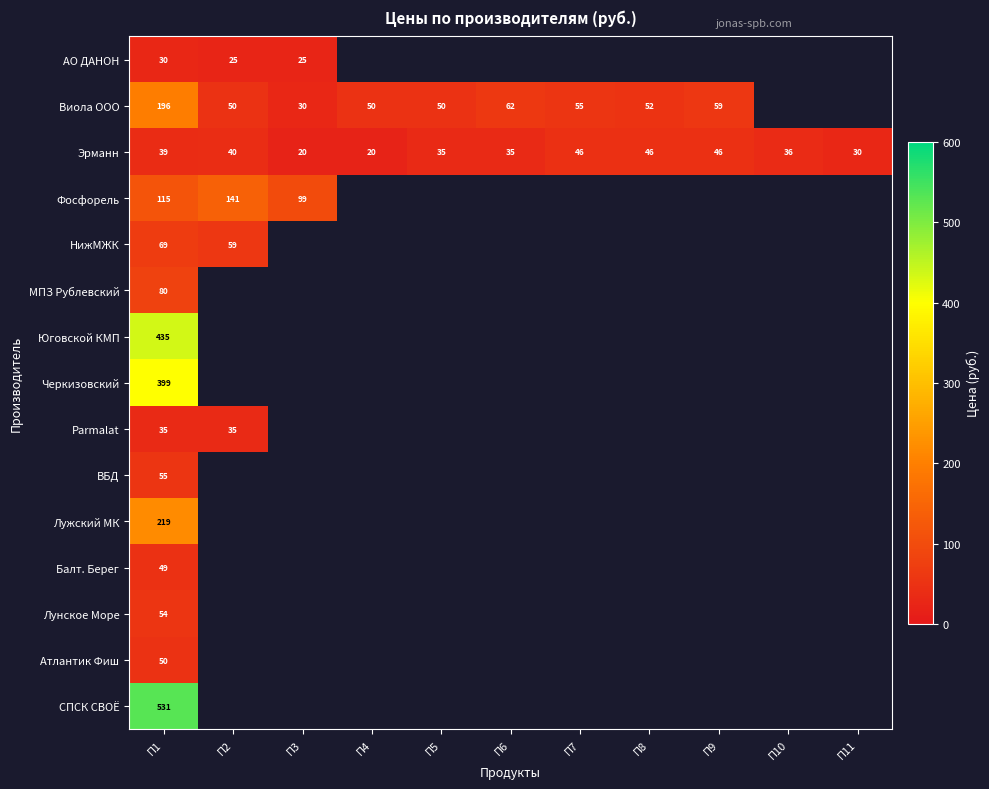

The value of Фосфорель at П1 is 54. True or false?

False